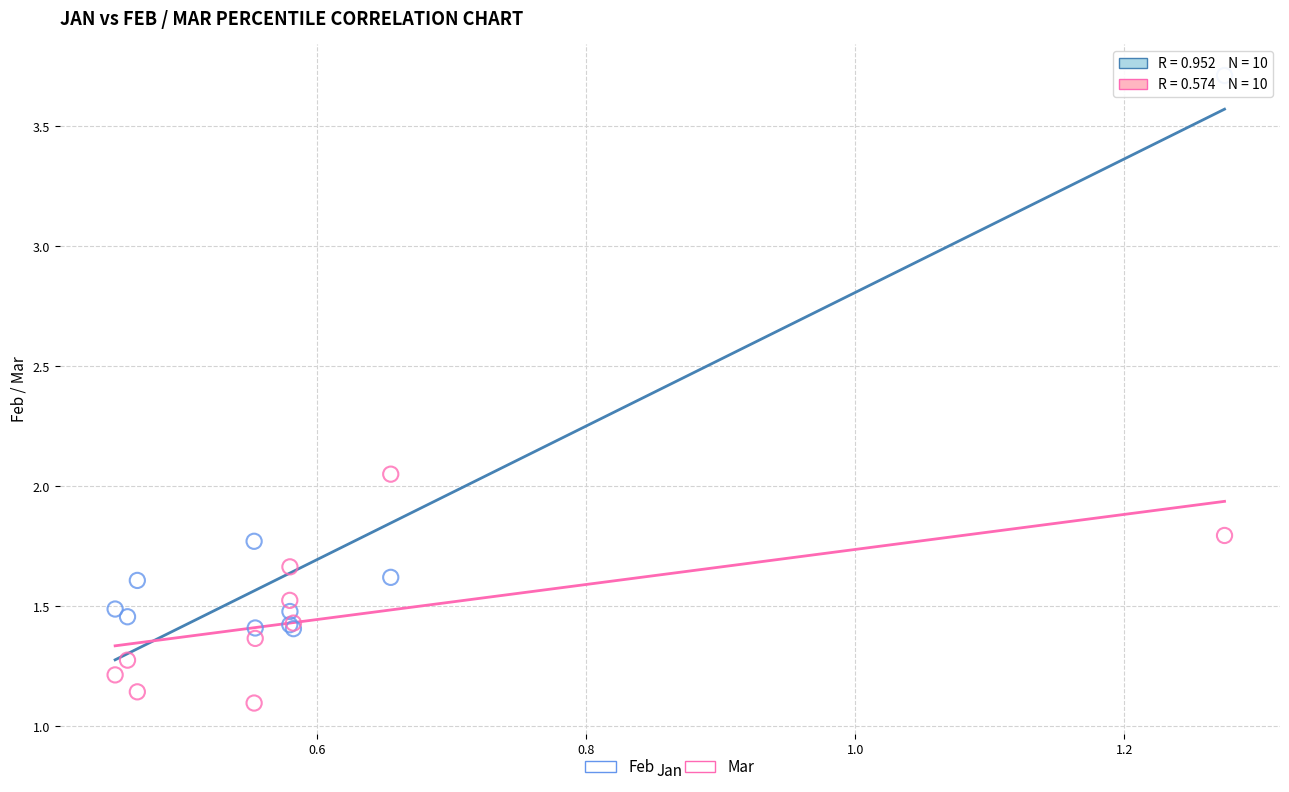

What are all the series names shown in the legend?

Feb, Mar